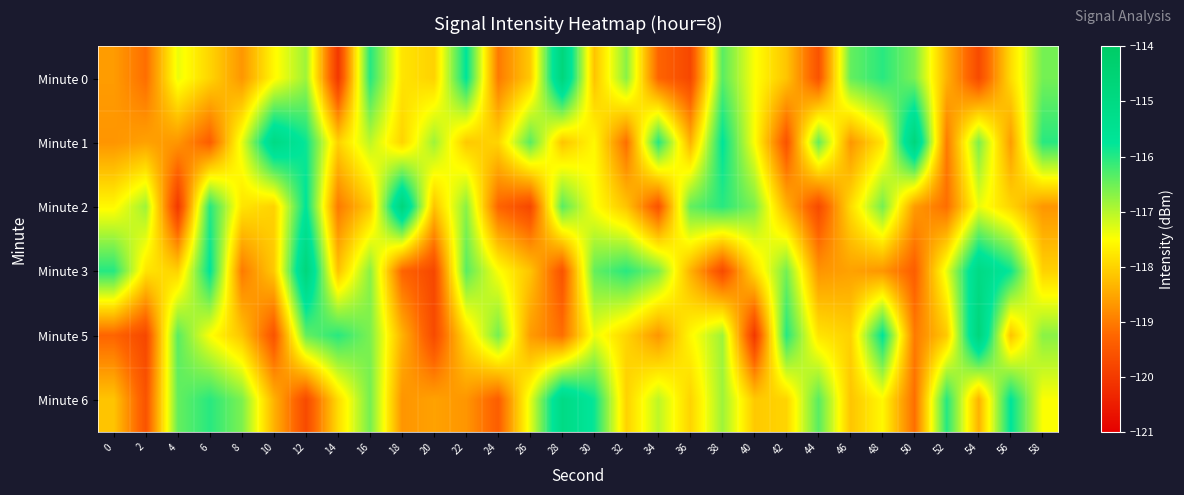

At which category does the chart reach its peak across all series?

28